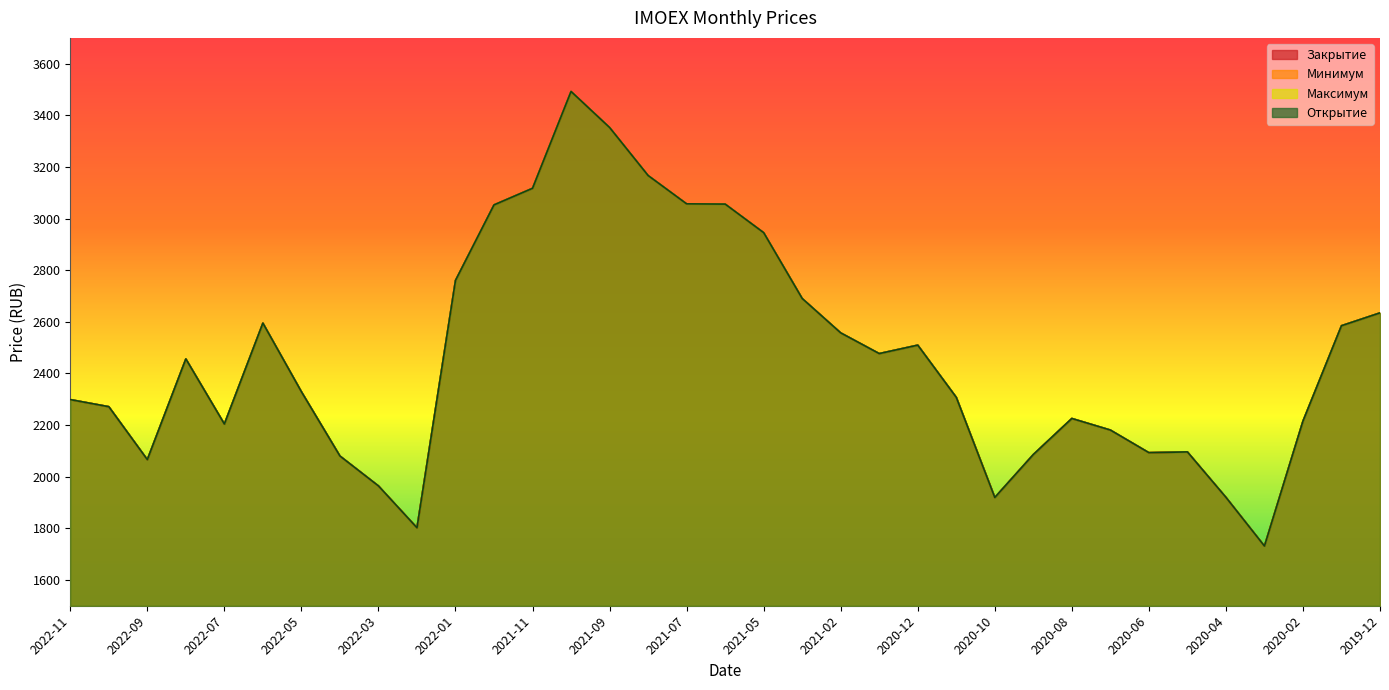

What is the sum of all Максимум values?

86294.9